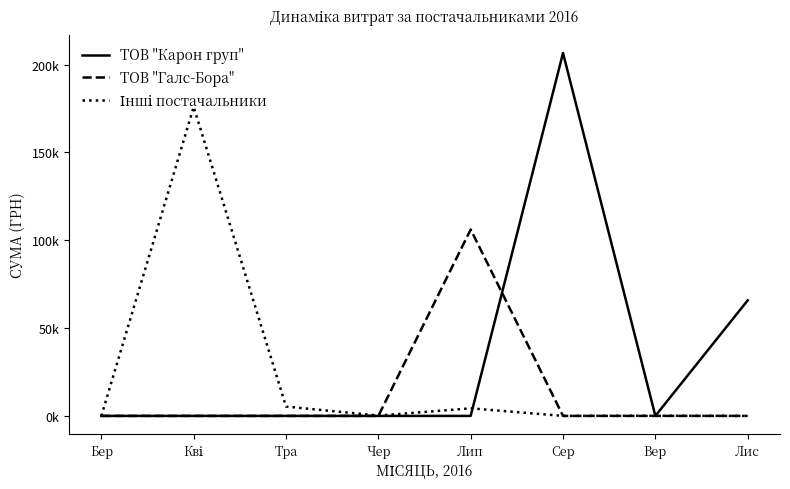

Which series has the largest total across all categories?

ТОВ "Карон груп"